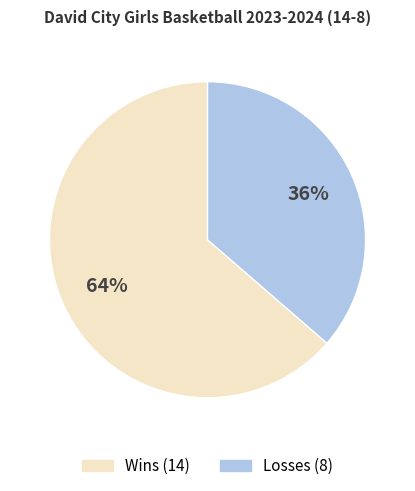

How many segments does this pie chart have?

2